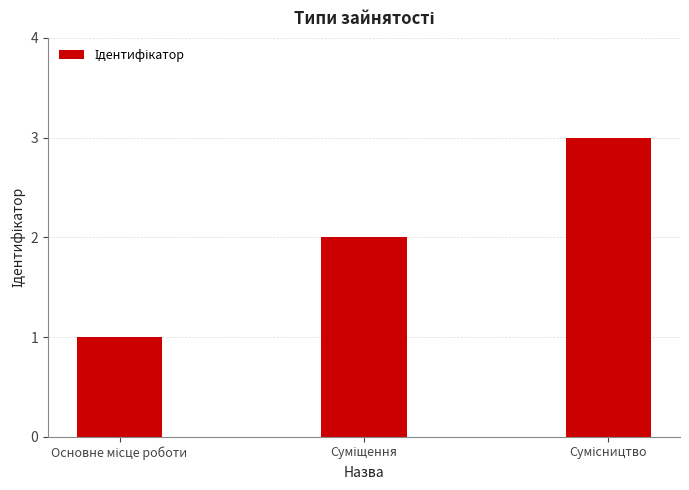

What is the sum of all values?

6